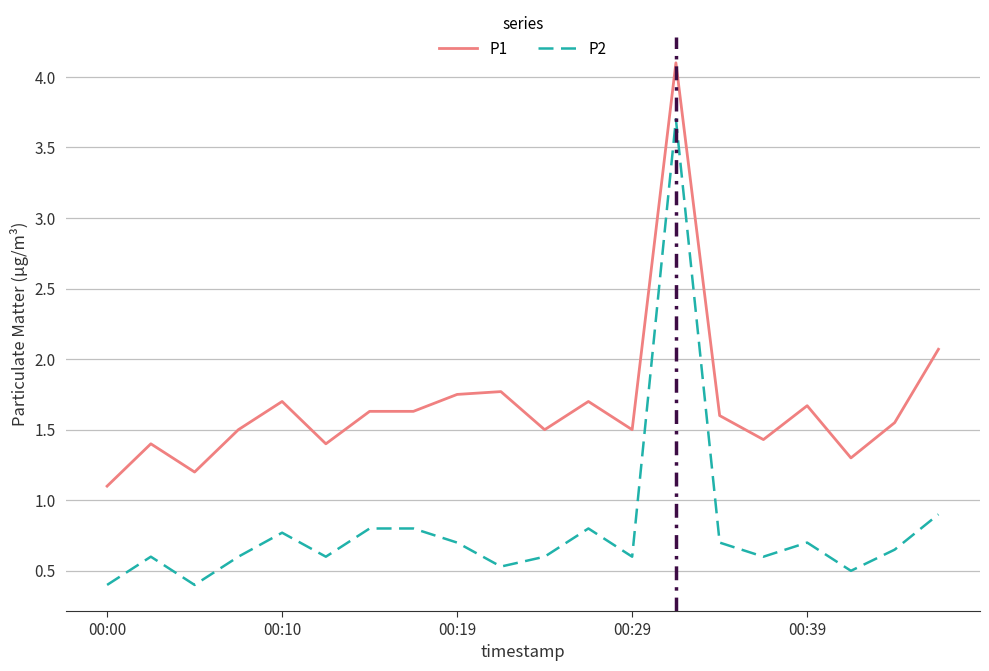

True or false: P1 and P2 intersect in this chart.

False